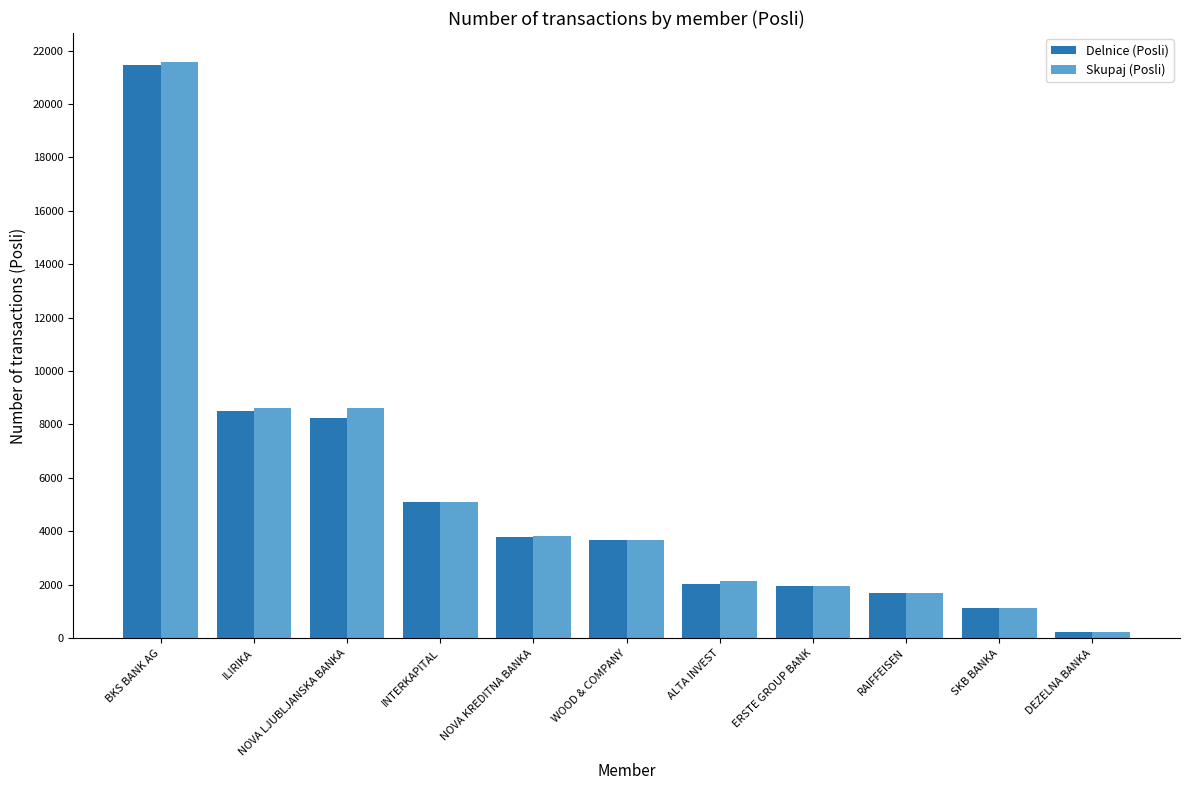

Which category has the highest value in the Skupaj (Posli) series?

BKS BANK AG